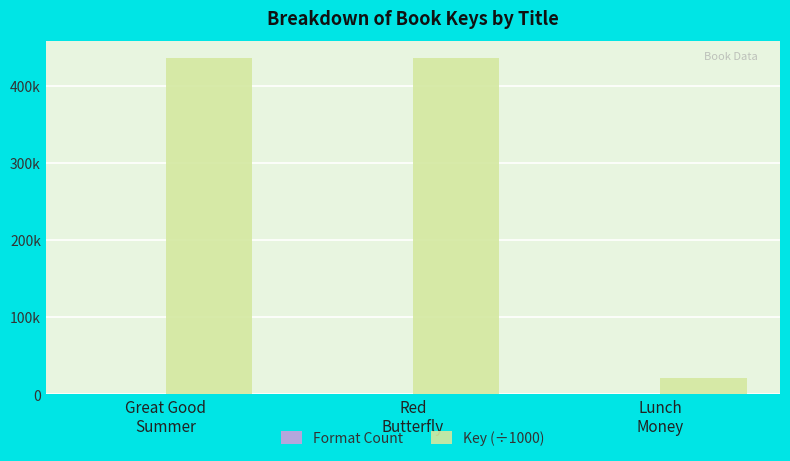

Which series changed the most between Great Good
Summer and Red
Butterfly?

Key (÷1000)